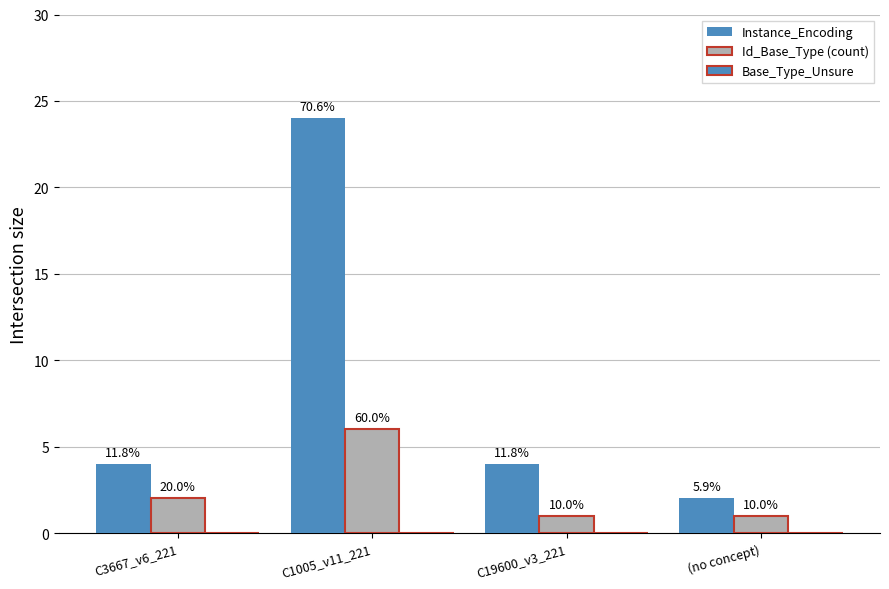

How many groups of bars are there?

4